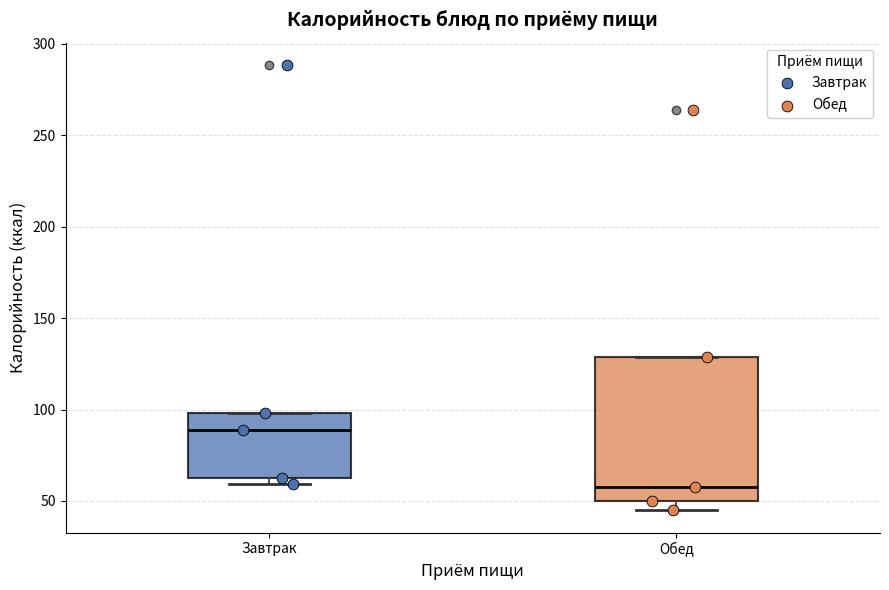

Where is the upper edge of the box for Завтрак on the y-axis? The values are not printed on the chart, so give them approximately, as read against the axis.

100